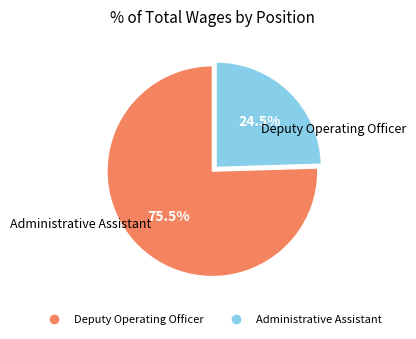

Is the sum of Deputy Operating Officer and Administrative Assistant greater than half?

Yes